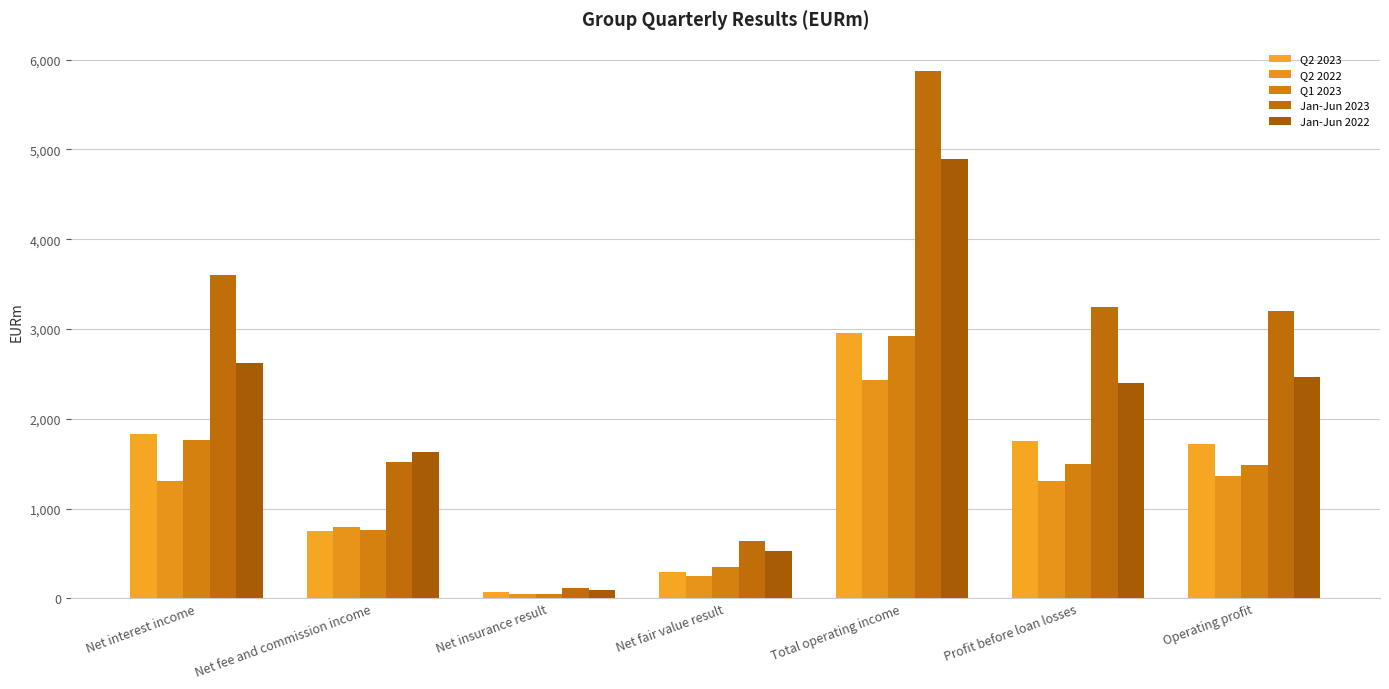

What position from the left is Net fee and commission income?

2